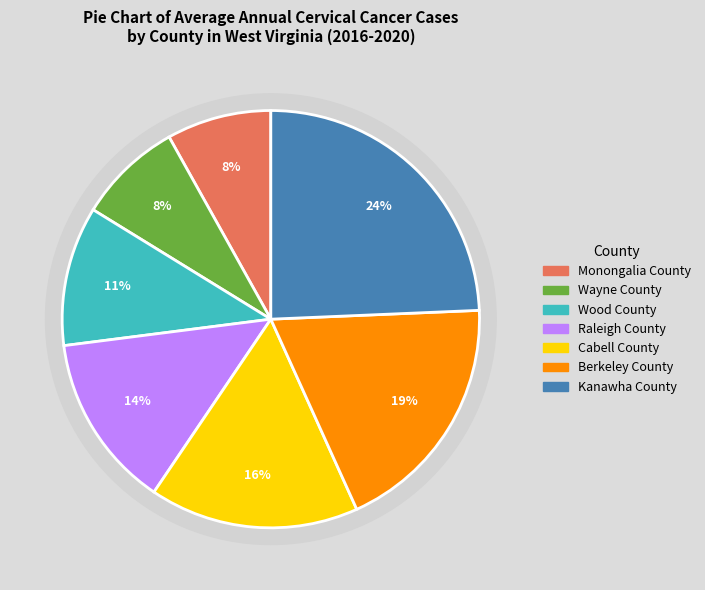

Count the number of slices in the pie.

7